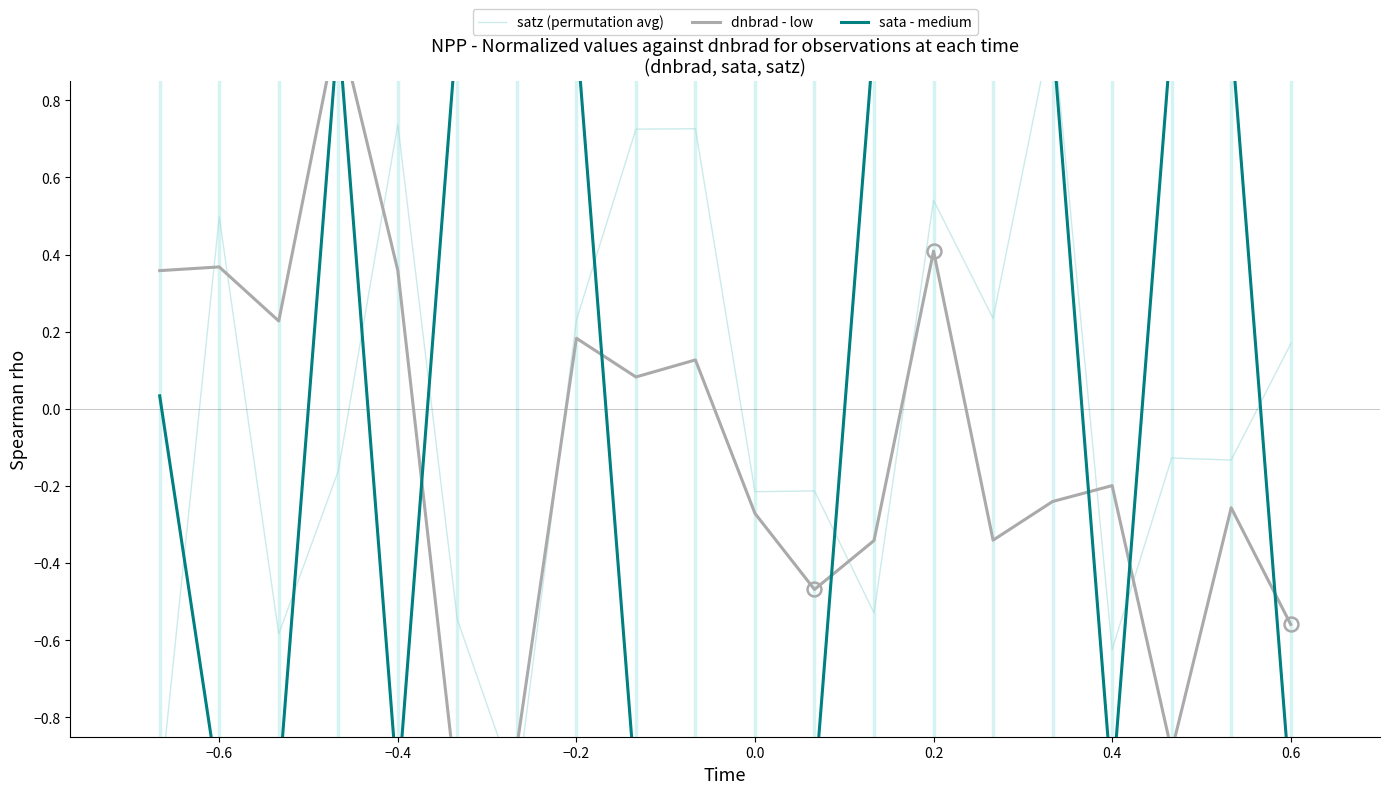

What is the value of the dnbrad - low point at the 2nd from the left?

0.4